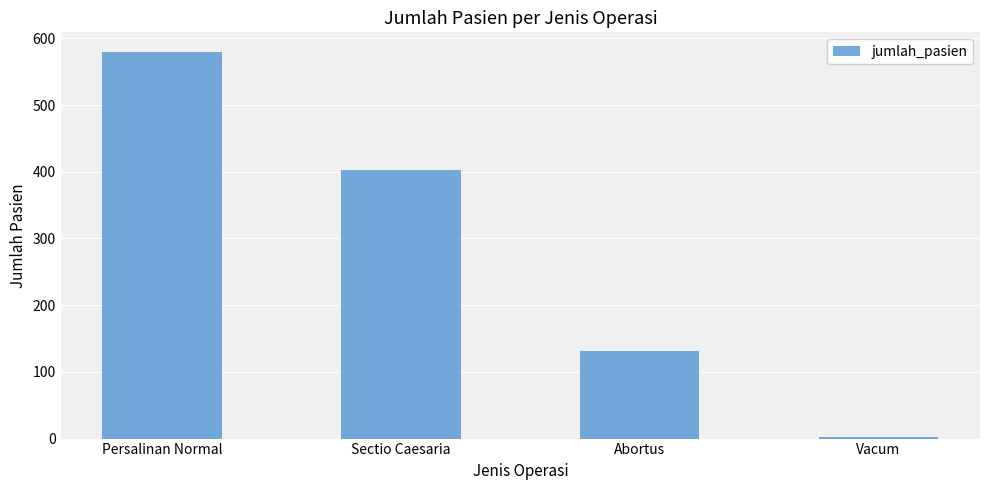

Reading left to right, what are all the values shown in this chart?

580	402	132	2